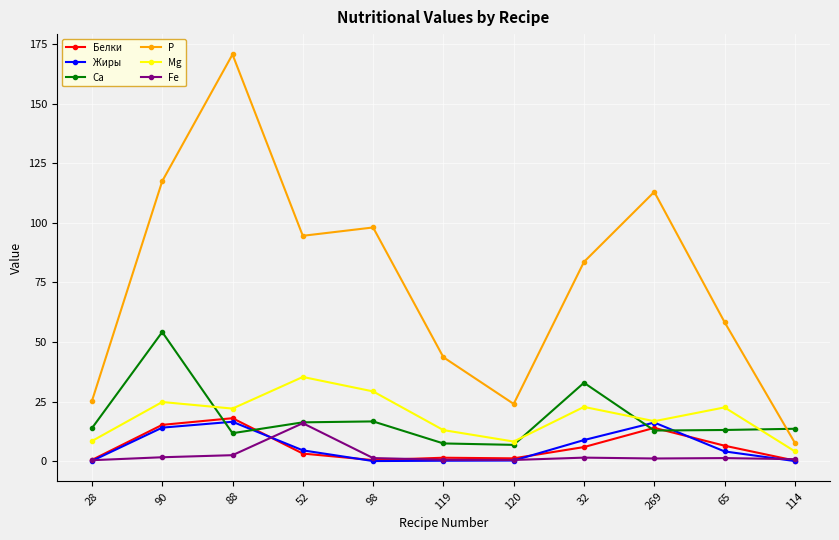

At which category does Ca reach its first local valley?

88